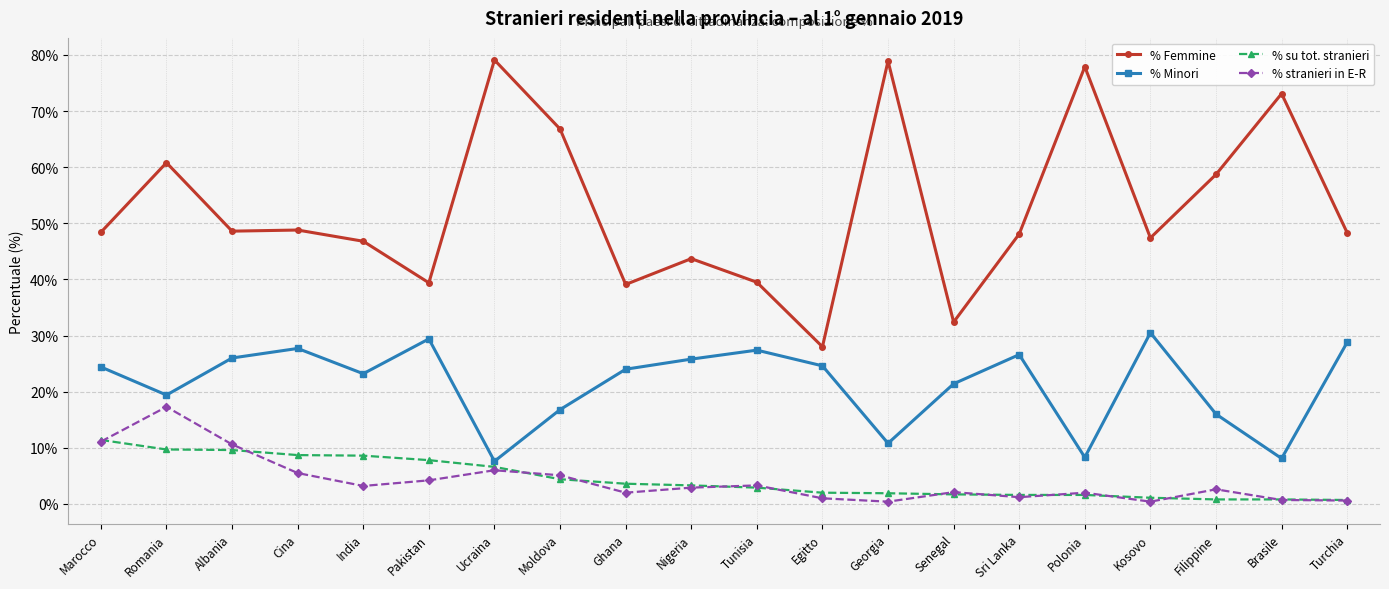

Count the number of categories in the chart.

20